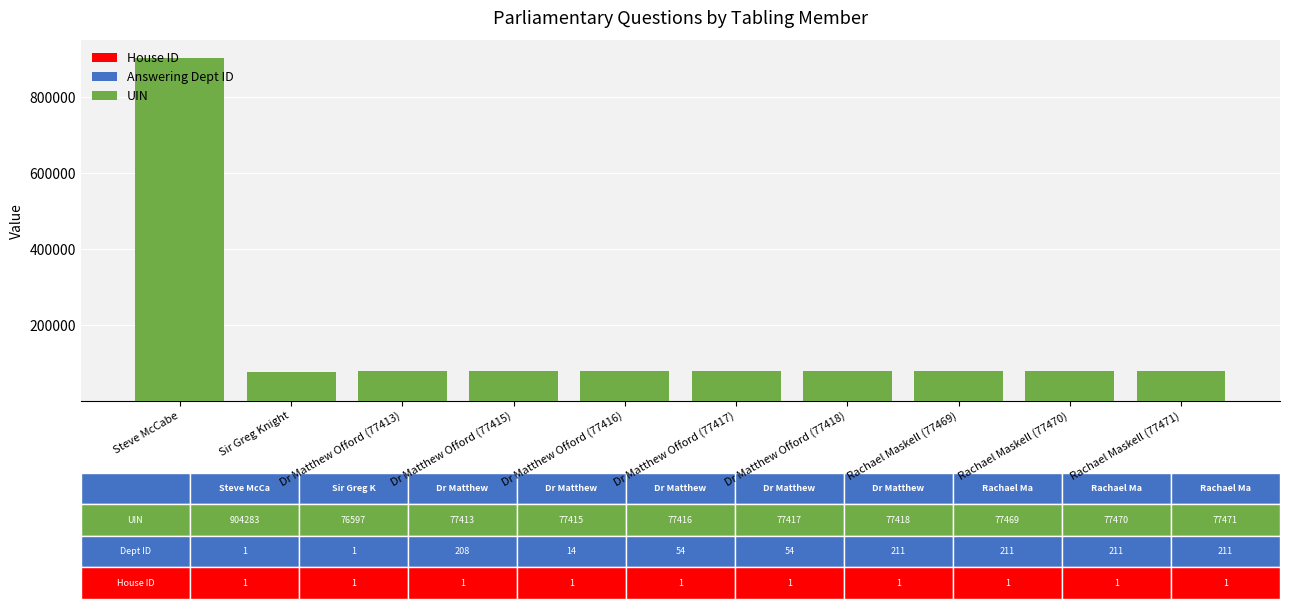

Are the bars grouped side by side (vs. stacked)?

No